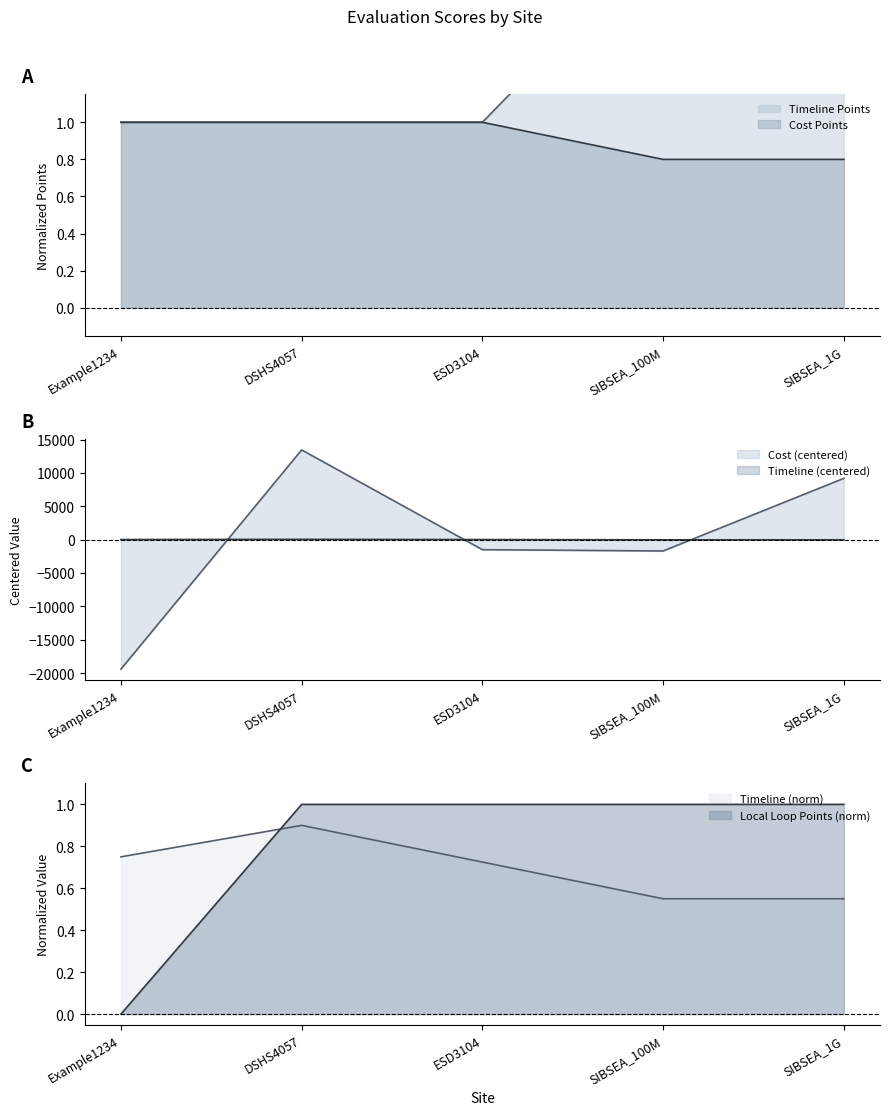

What are all the series names shown in the legend?

Timeline, Cost, Timeline Points, Cost Points, Local Loop Points